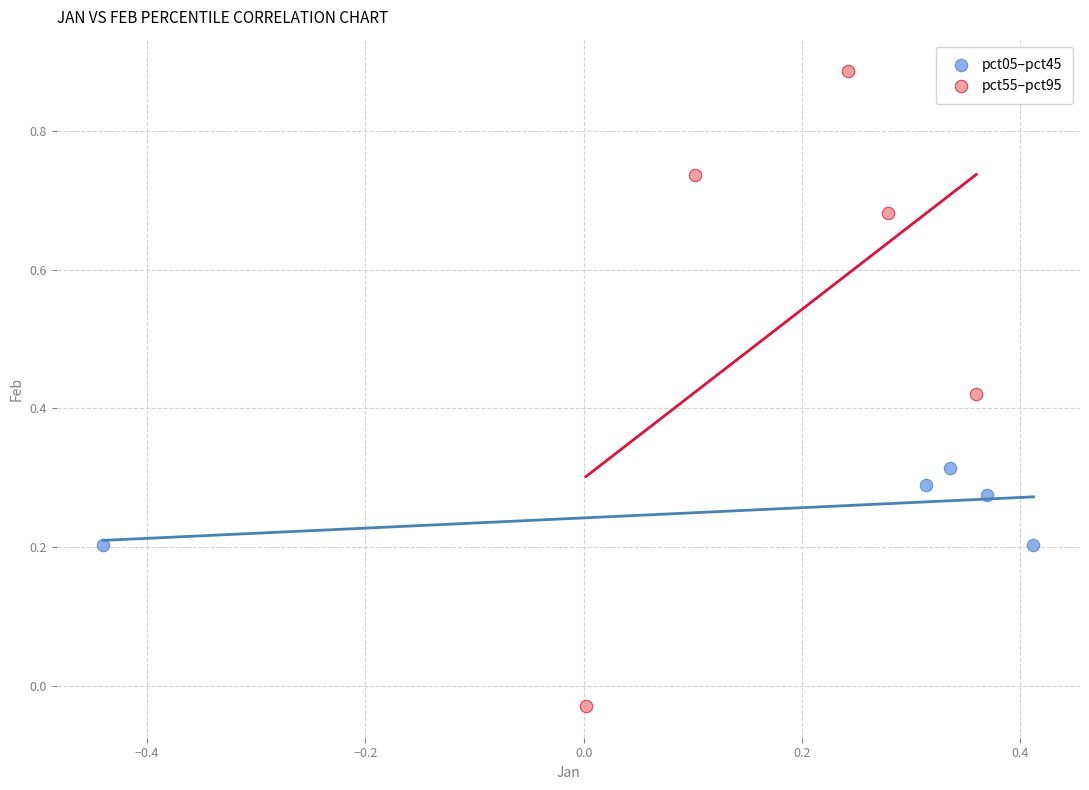

Which series has the largest Y range (max minus min)?

pct55–pct95